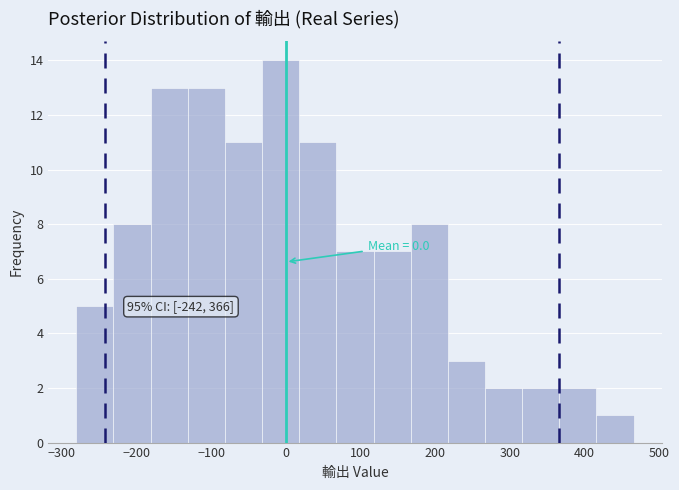

Which range on the x-axis has the tallest bar?

-30 to 20